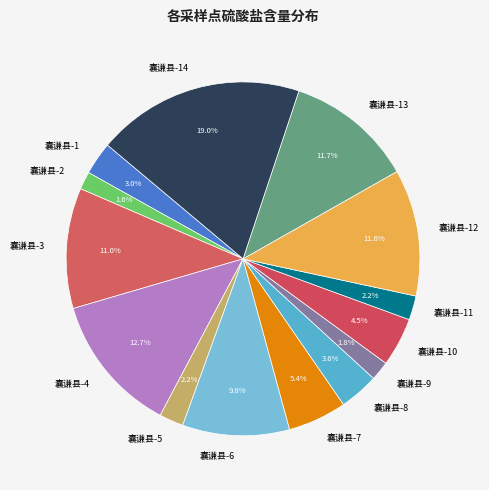

What is the ratio of the value at 囊谦县-6 to the value at 囊谦县-12?

0.8